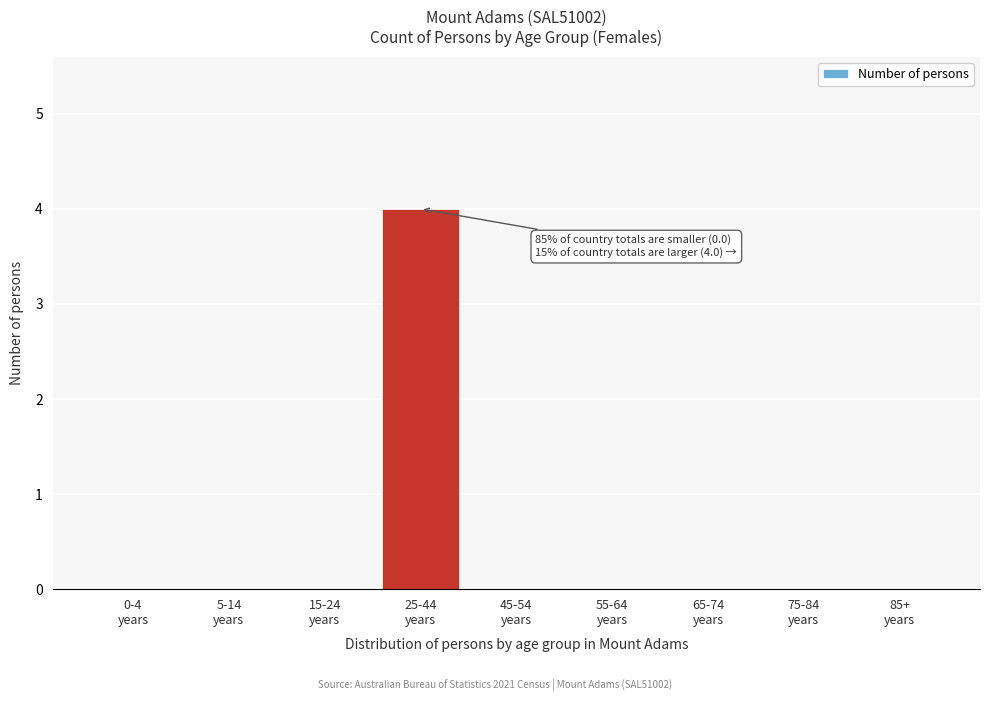

What is the maximum value shown in the chart?

4